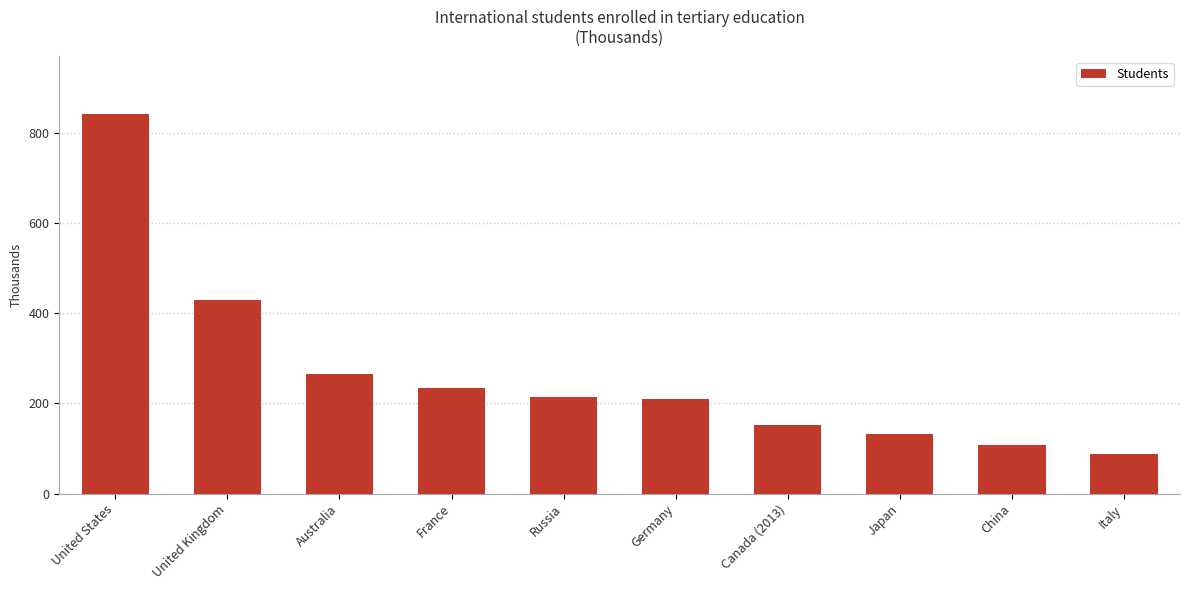

Where is the data nearest to the value 464?

United Kingdom